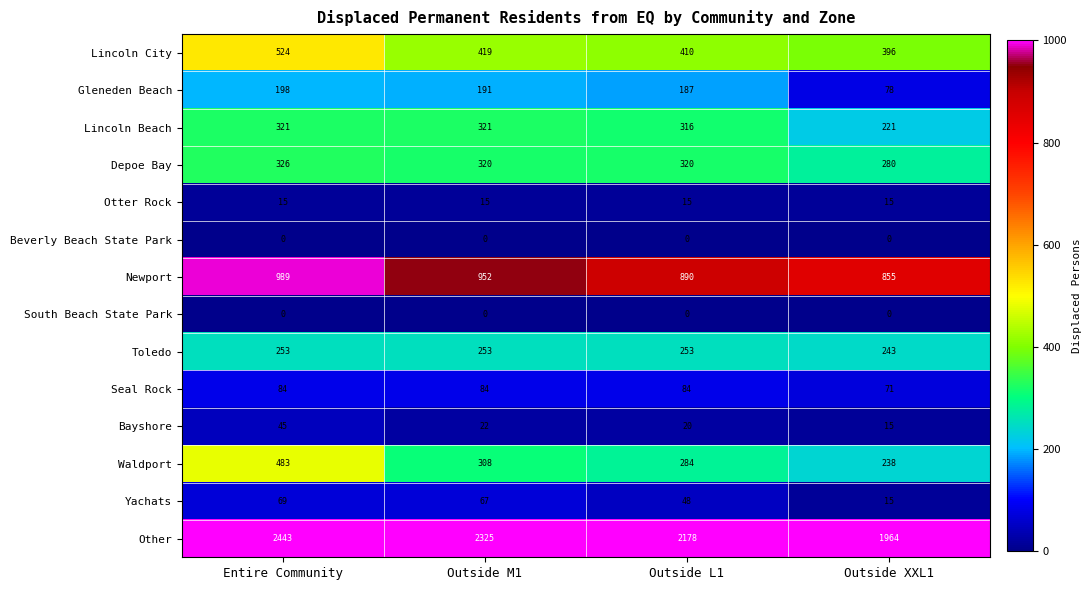

What is the sum of the Lincoln City values at Outside L1 and Outside XXL1?

806